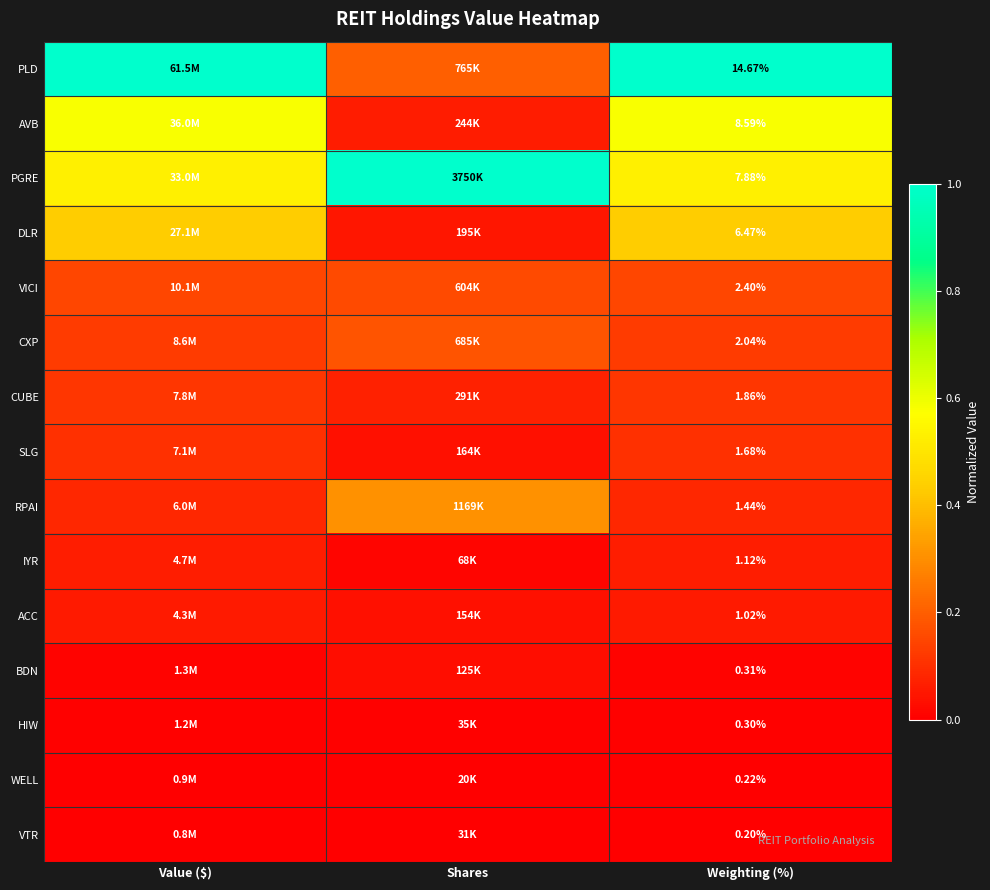

At Weighting (%), list the series in order from smallest to largest.

VTR, WELL, HIW, BDN, ACC, IYR, RPAI, SLG, CUBE, CXP, VICI, DLR, PGRE, AVB, PLD